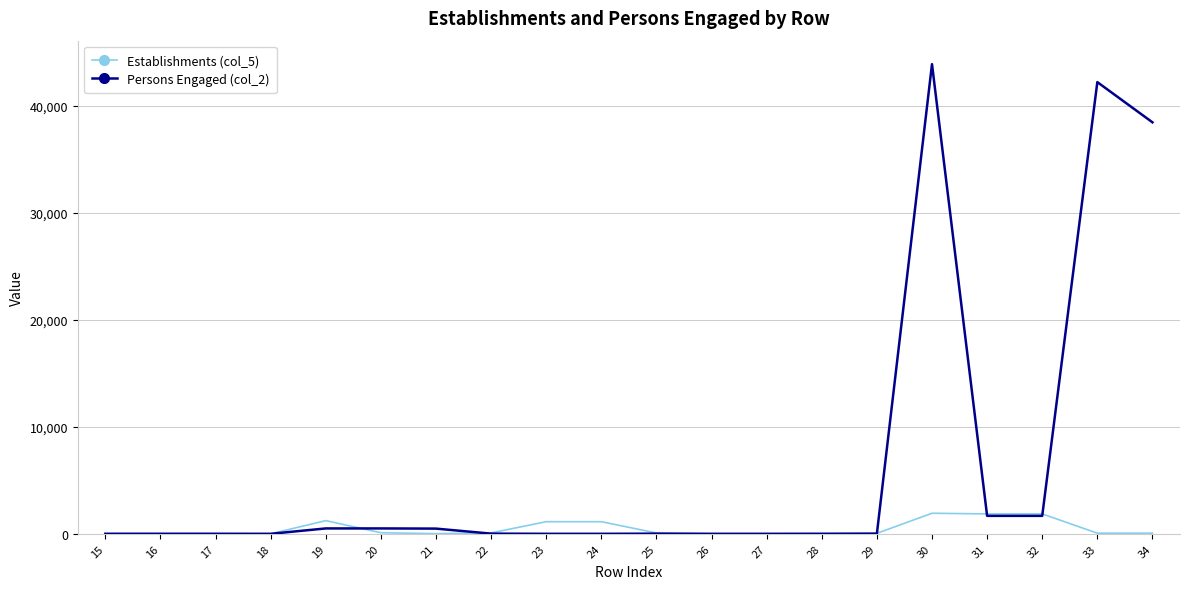

True or false: Persons Engaged (col_2) has more than 0 points higher than both neighbors.

True